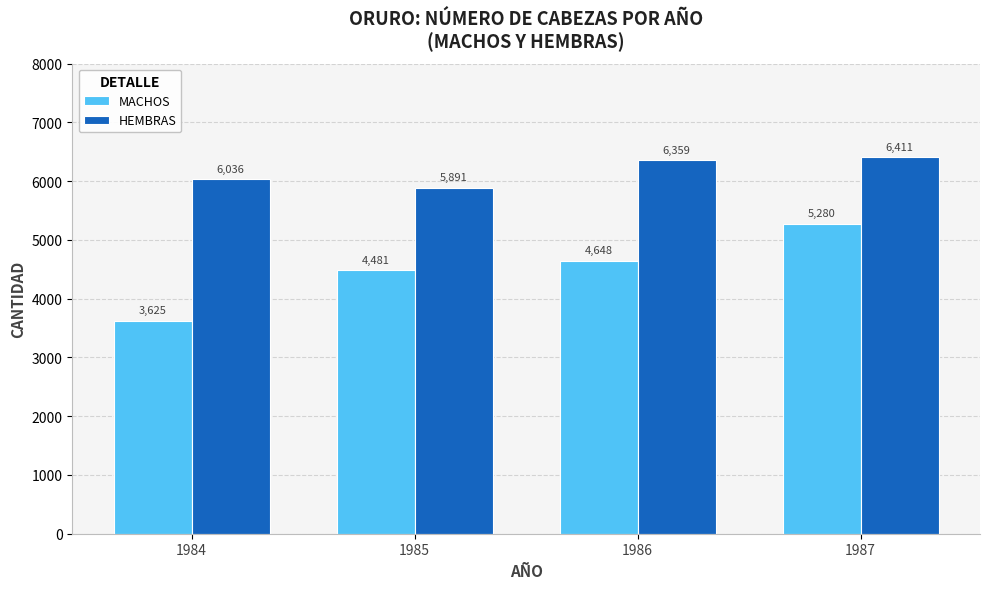

How many MACHOS values are between 4481 and 5280?

3